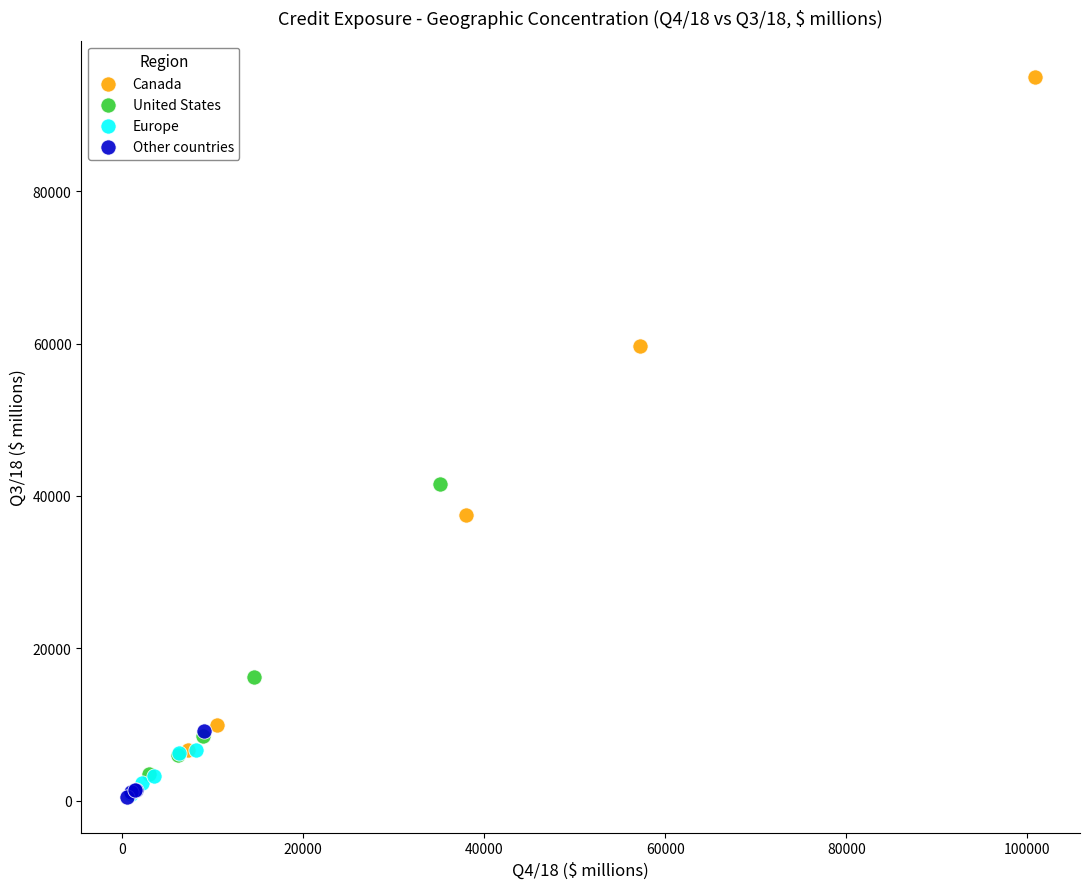

Which series has the largest Y range (max minus min)?

Canada